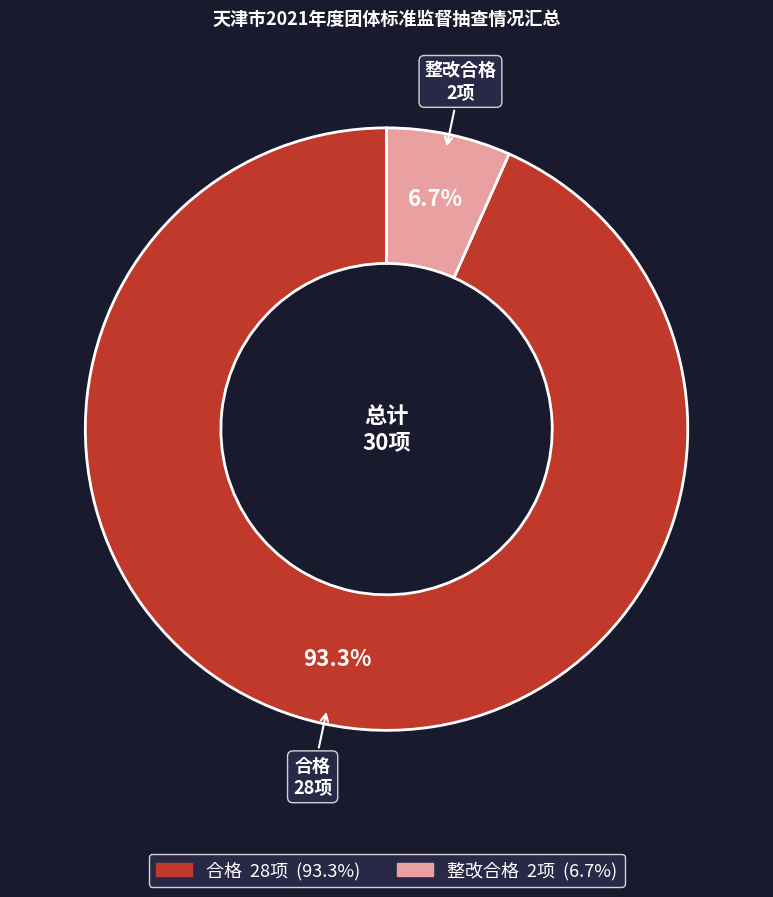

Combined, what portion of the pie is 合格 and 整改合格?

100.0%